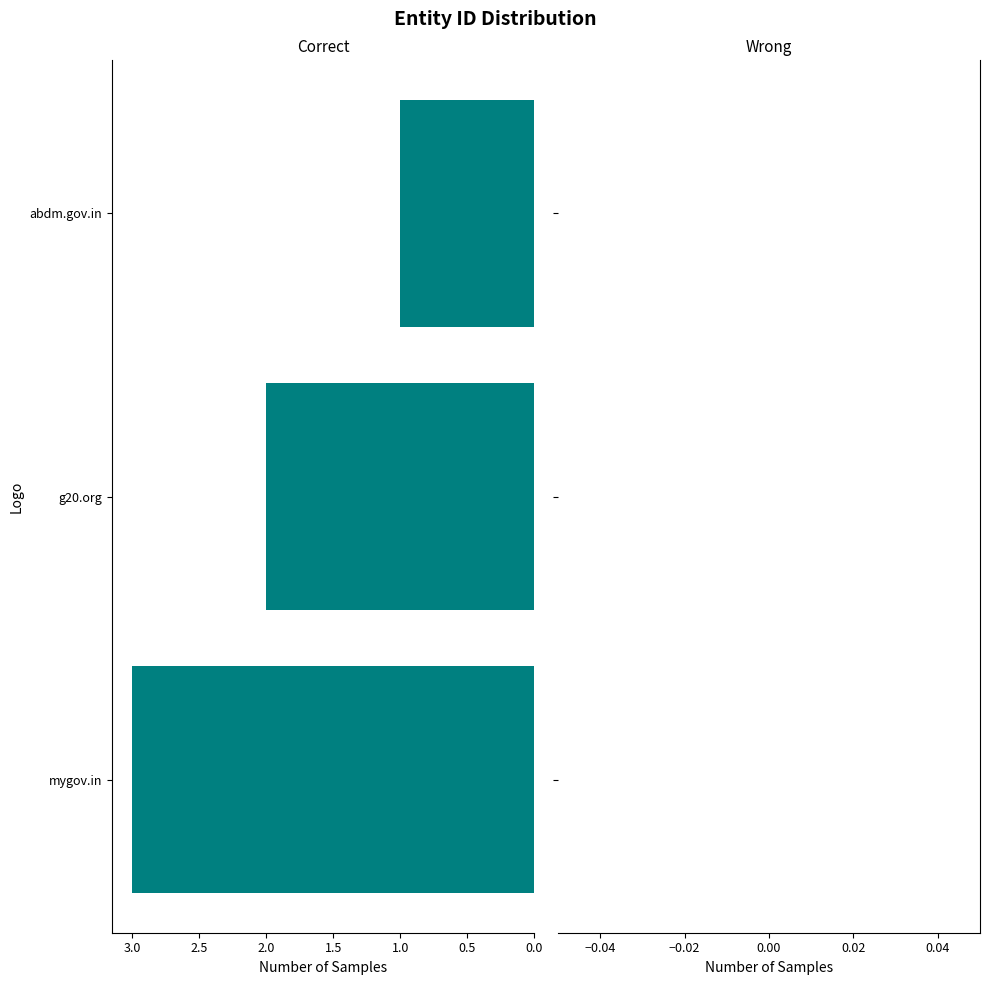

Reading bottom to top, transcribe all the data shown in this chart.

mygov.in=3	g20.org=2	abdm.gov.in=1